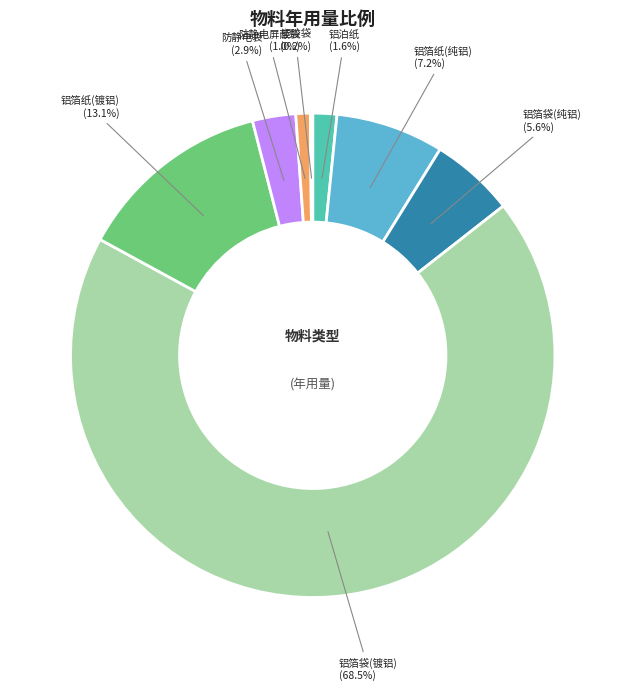

Is there any slice that represents more than half of the pie?

Yes